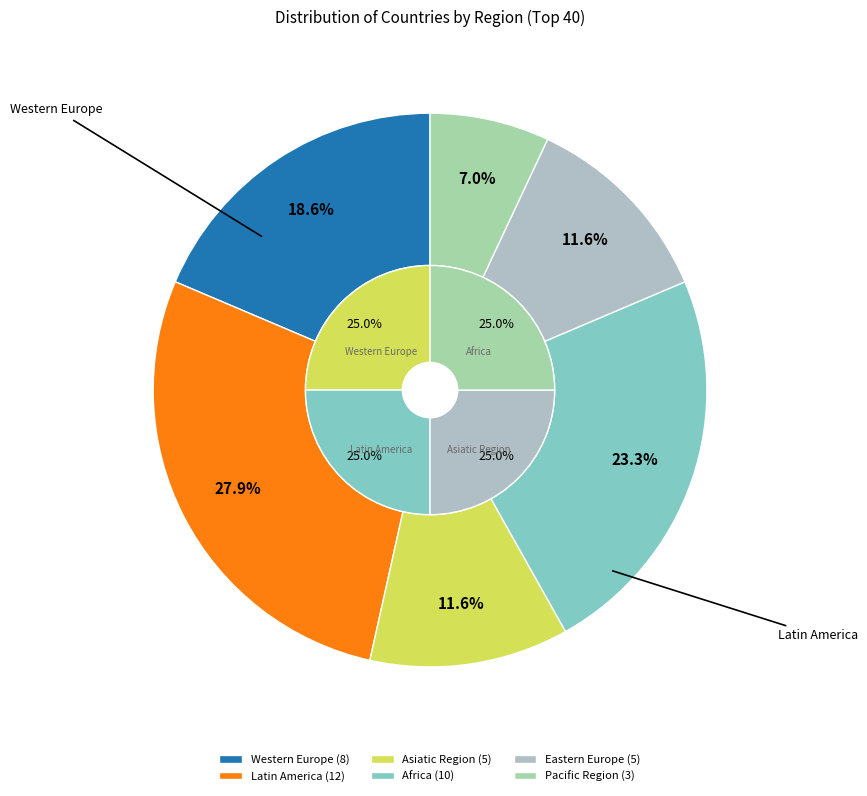

What percentage is NOT represented by Eastern Europe?

88.4%